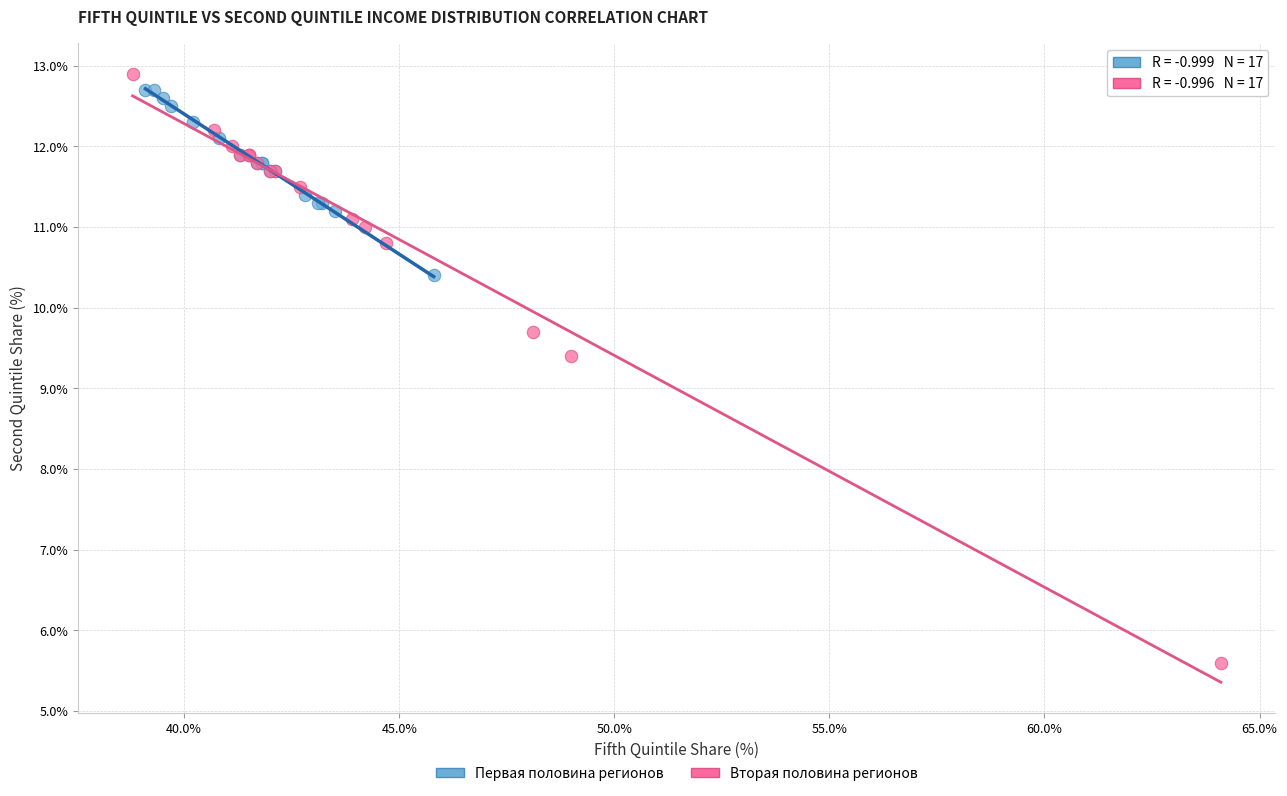

Which series has the widest spread of Y values?

Вторая половина регионов